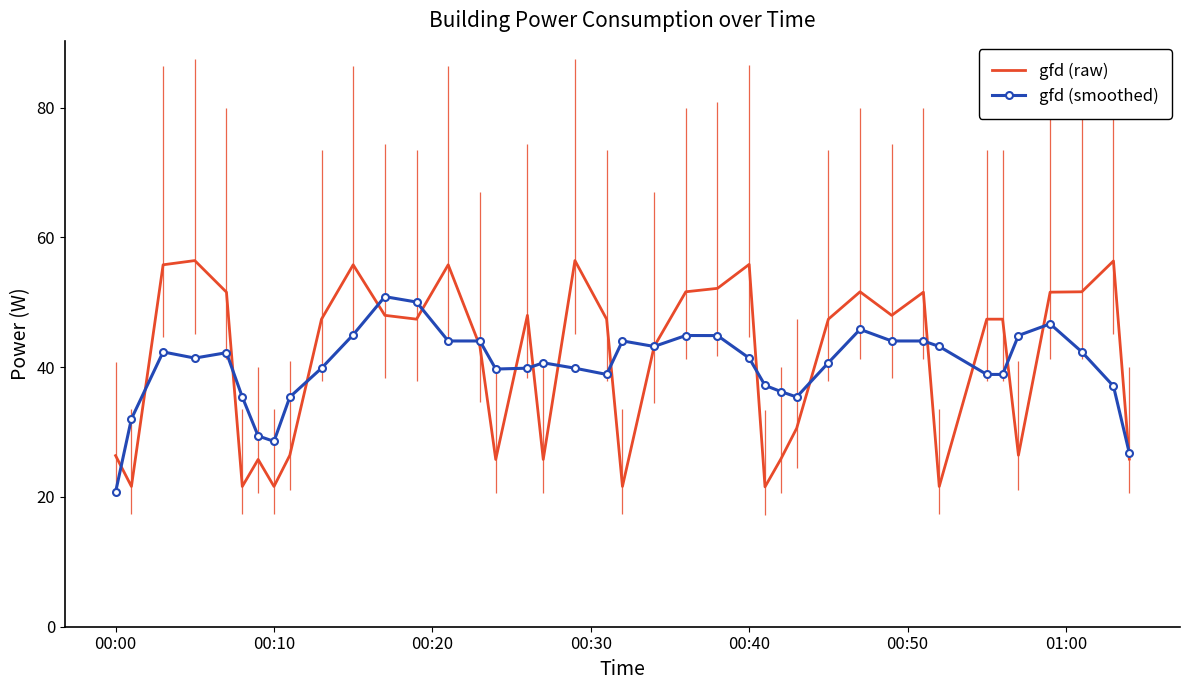

Which series ends up on top after the final intersection of gfd (smoothed) and gfd (raw)?

gfd (smoothed)